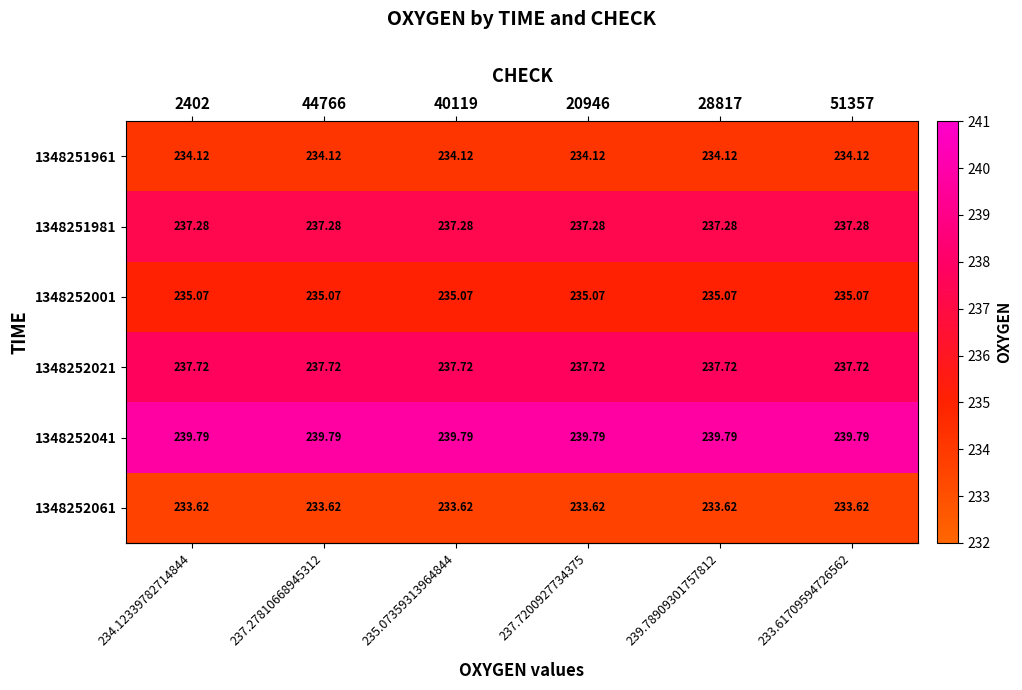

How many categories are shown in the chart?

6